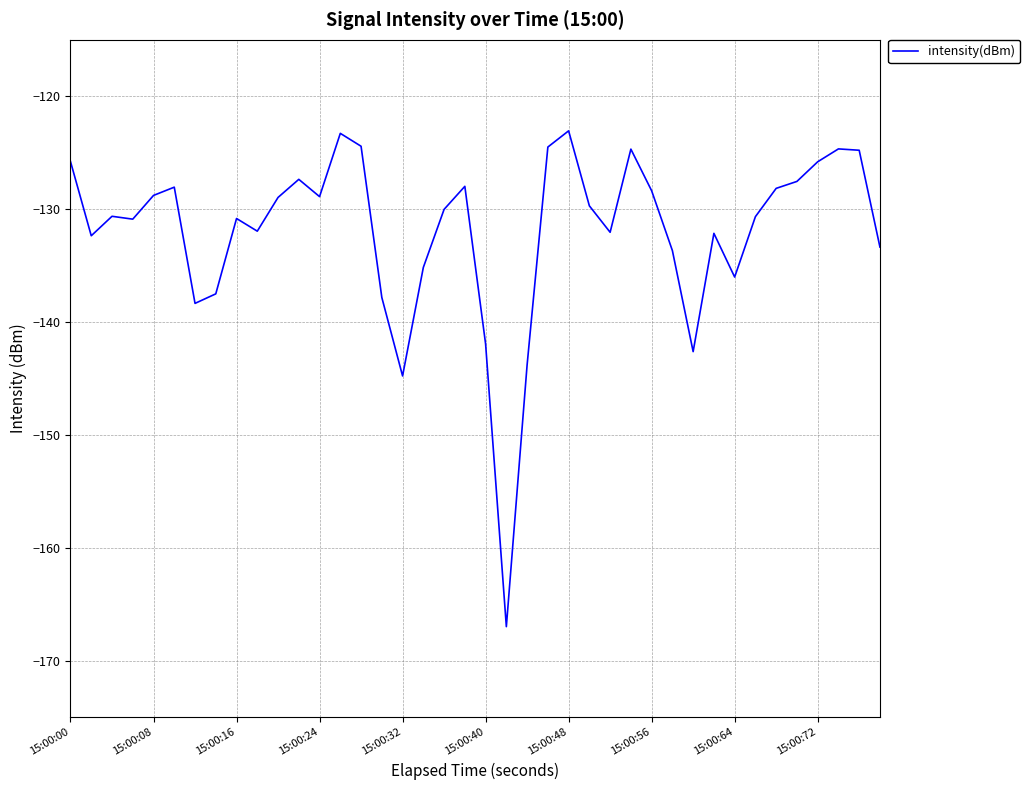

What is the difference between the maximum and minimum values?

43.9